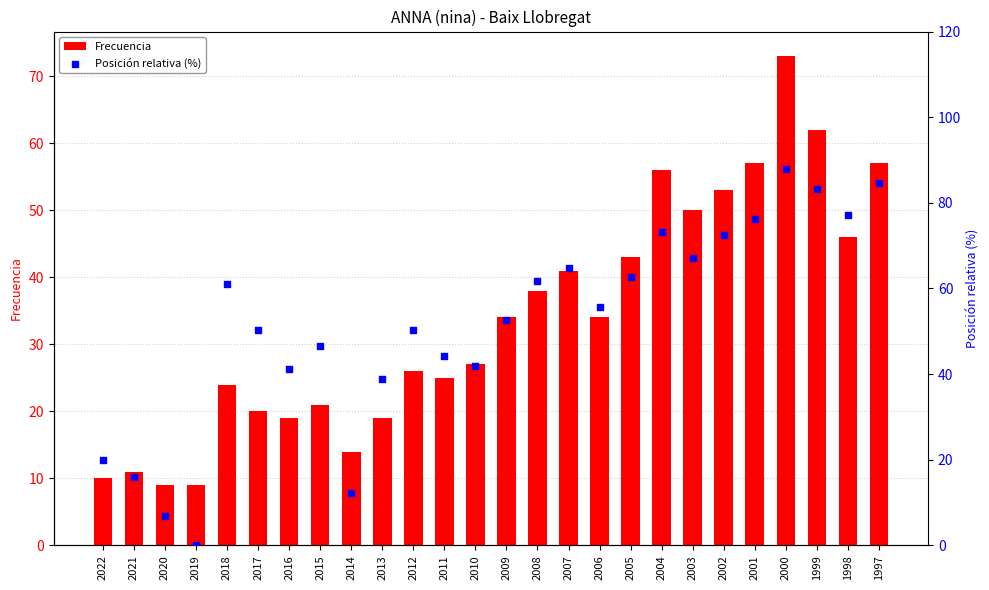

Is the value of Frecuencia at 1997 greater than the value of Posición relativa (%) at 2011?

Yes